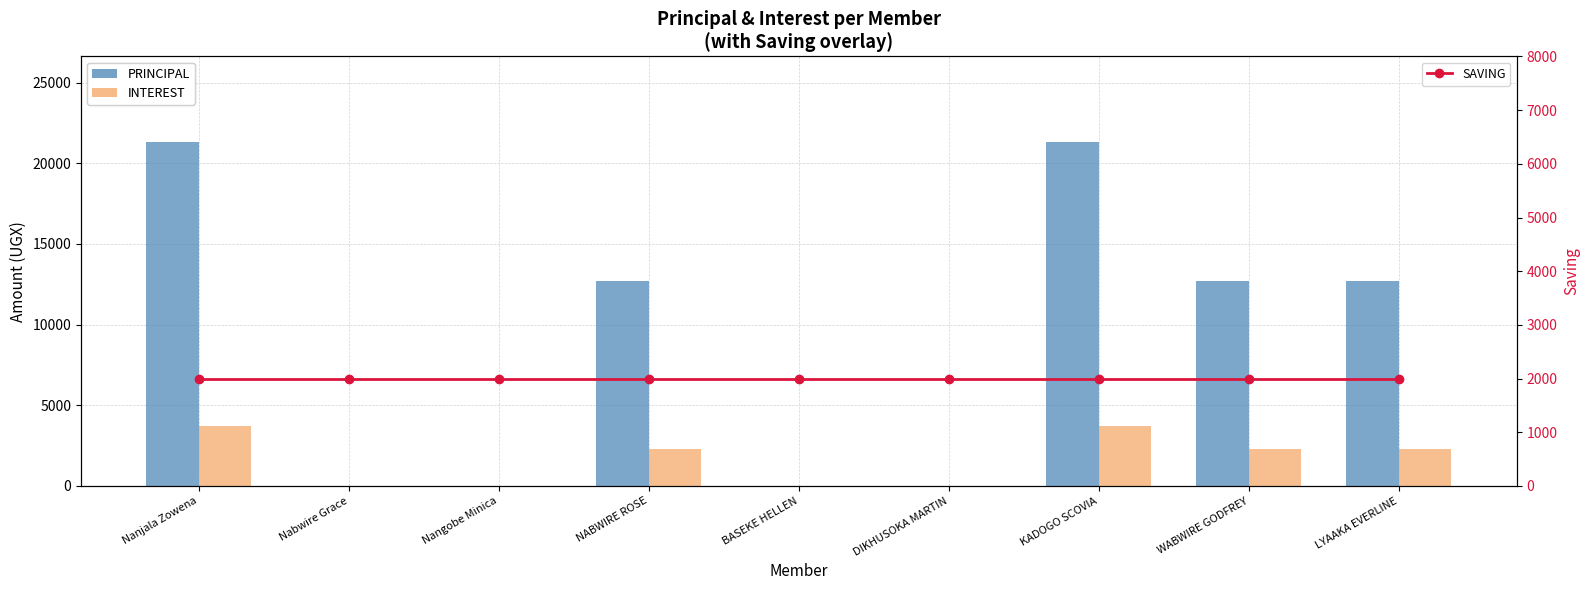

True or false: INTEREST has a value of 0 at DIKHUSOKA MARTIN.

True